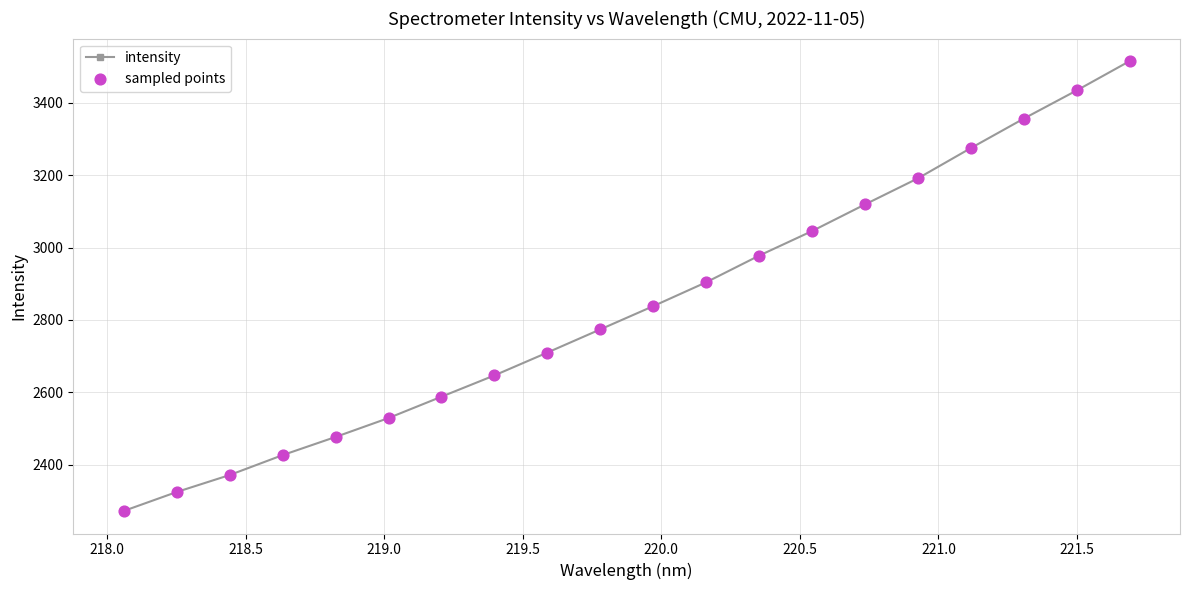

What is the difference between the maximum and minimum values?

1243.4